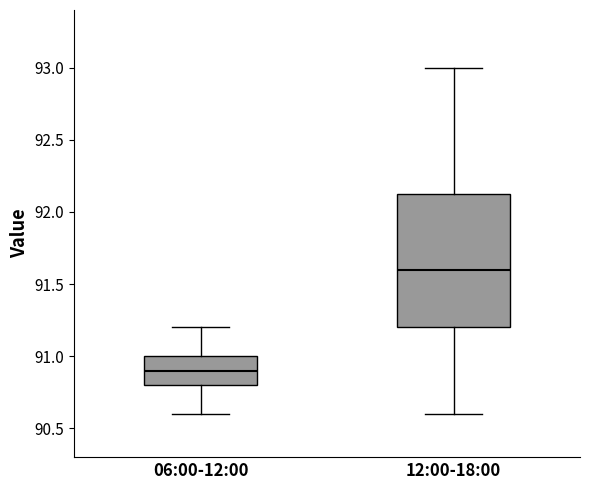

Where is the upper edge of the box for 12:00-18:00 on the y-axis? The values are not printed on the chart, so give them approximately, as read against the axis.

92.15